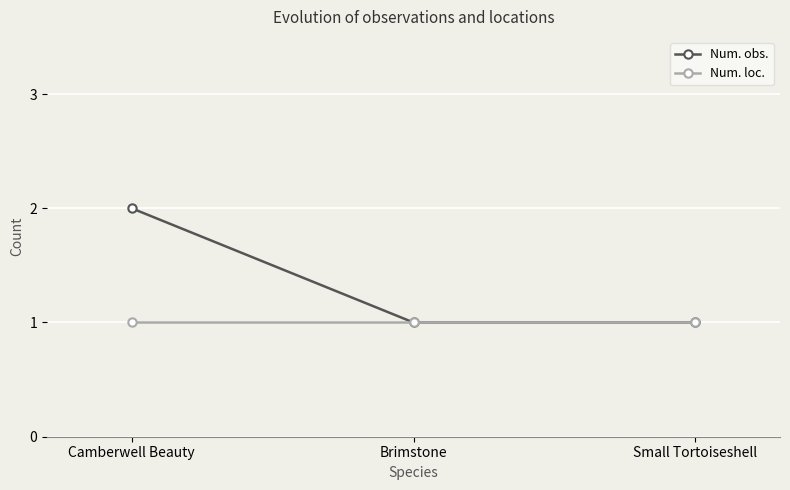

What are all the series names shown in the legend?

Num. obs., Num. loc.